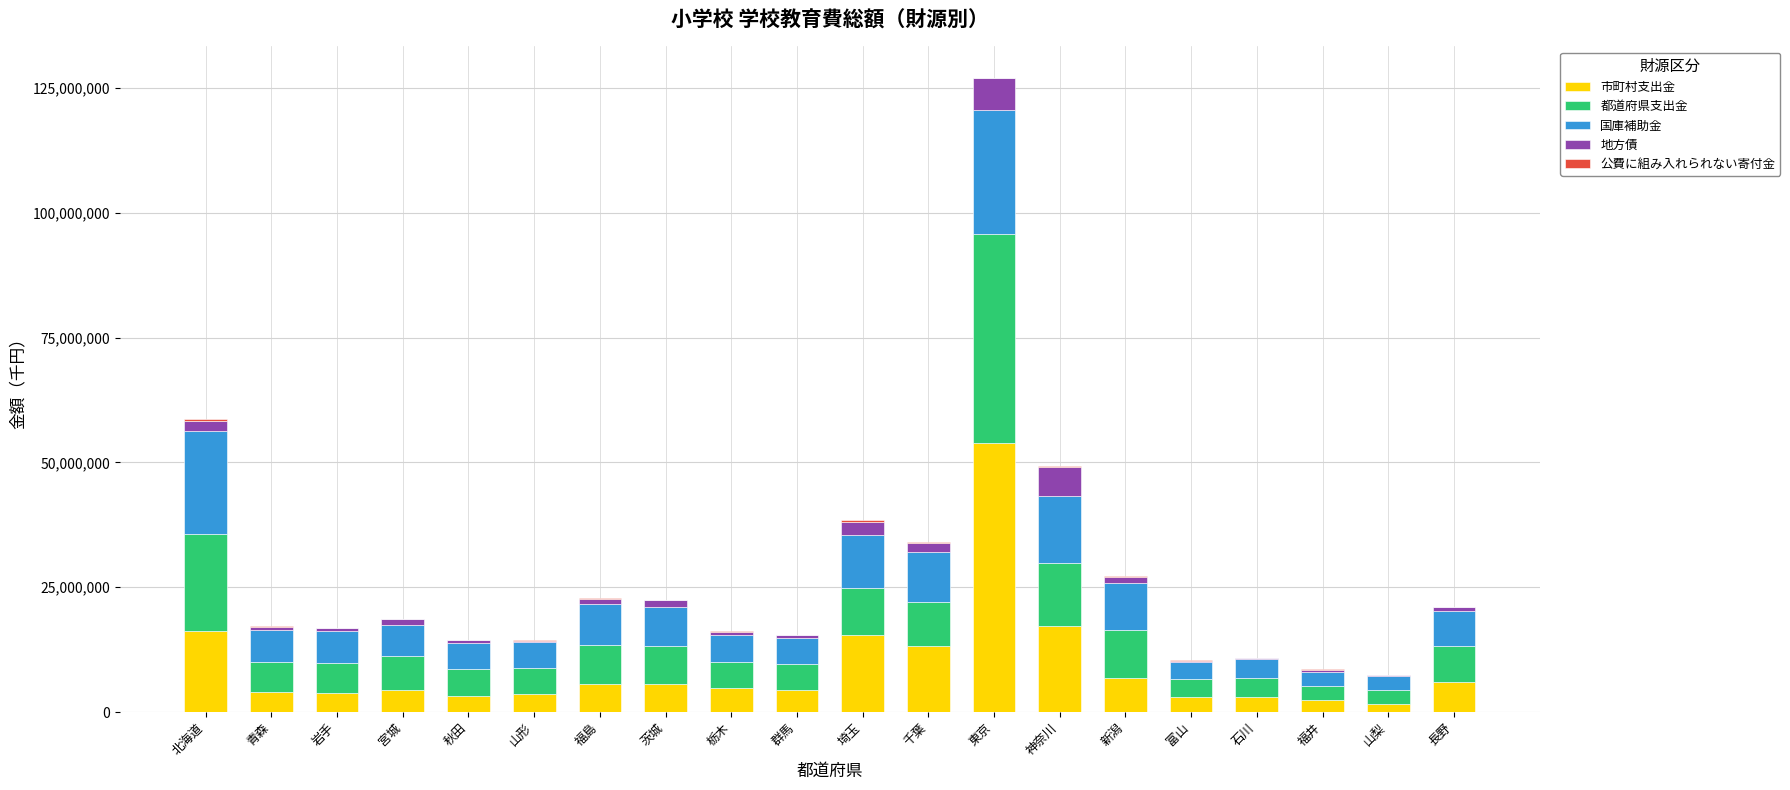

At which category is the sum across all series the highest?

東京